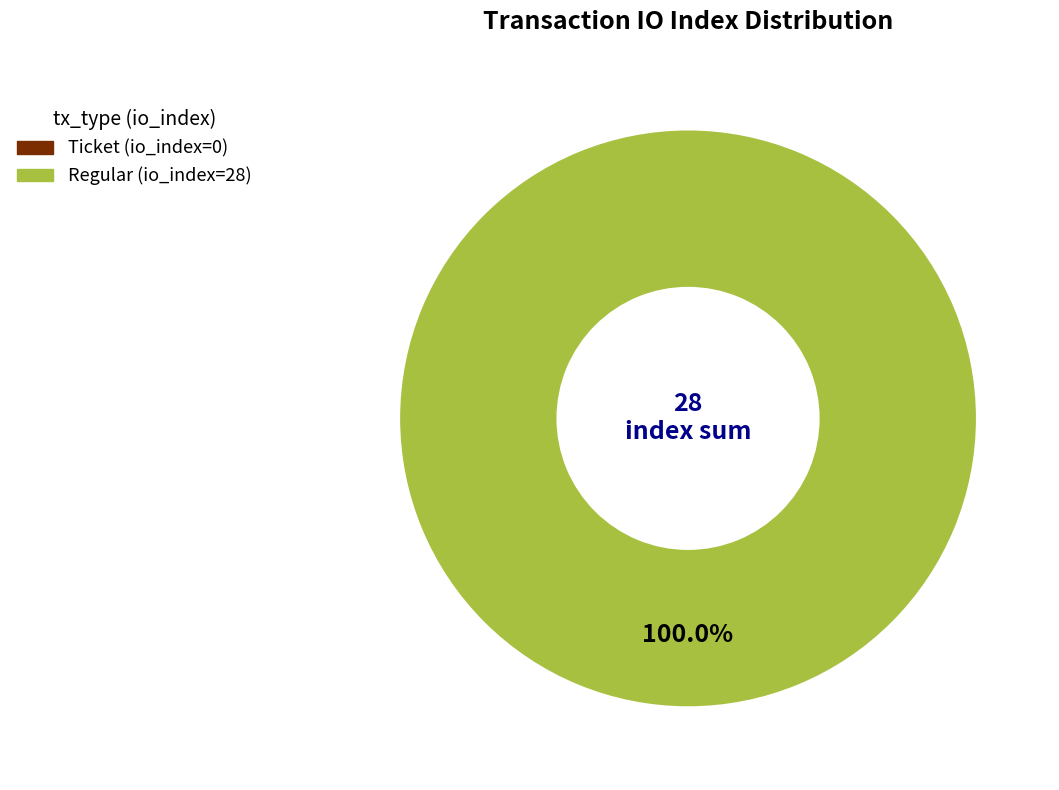

Which category has the biggest portion of the pie?

Regular (io_index=28)